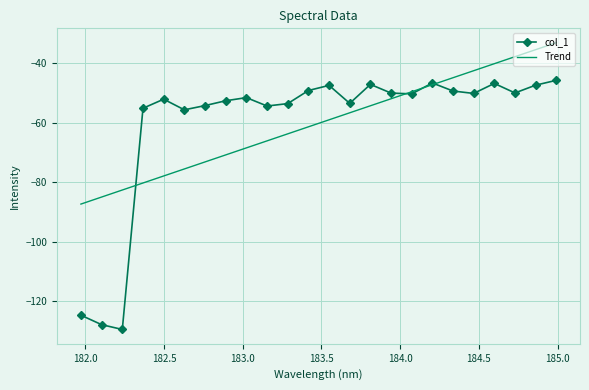

Which series has the widest spread of values?

col_1